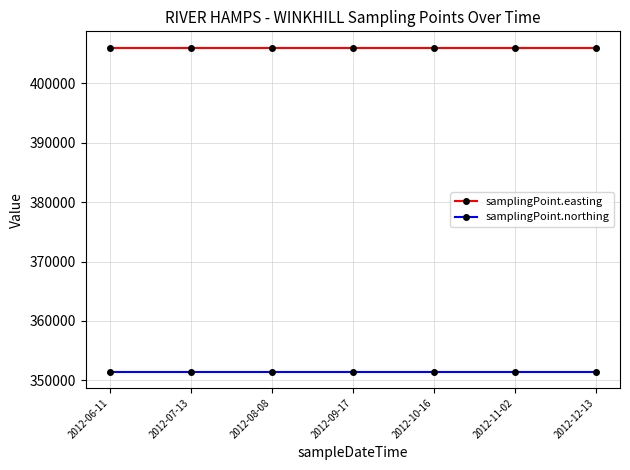

True or false: samplingPoint.northing has a value of 501071 at 2012-07-13.

False